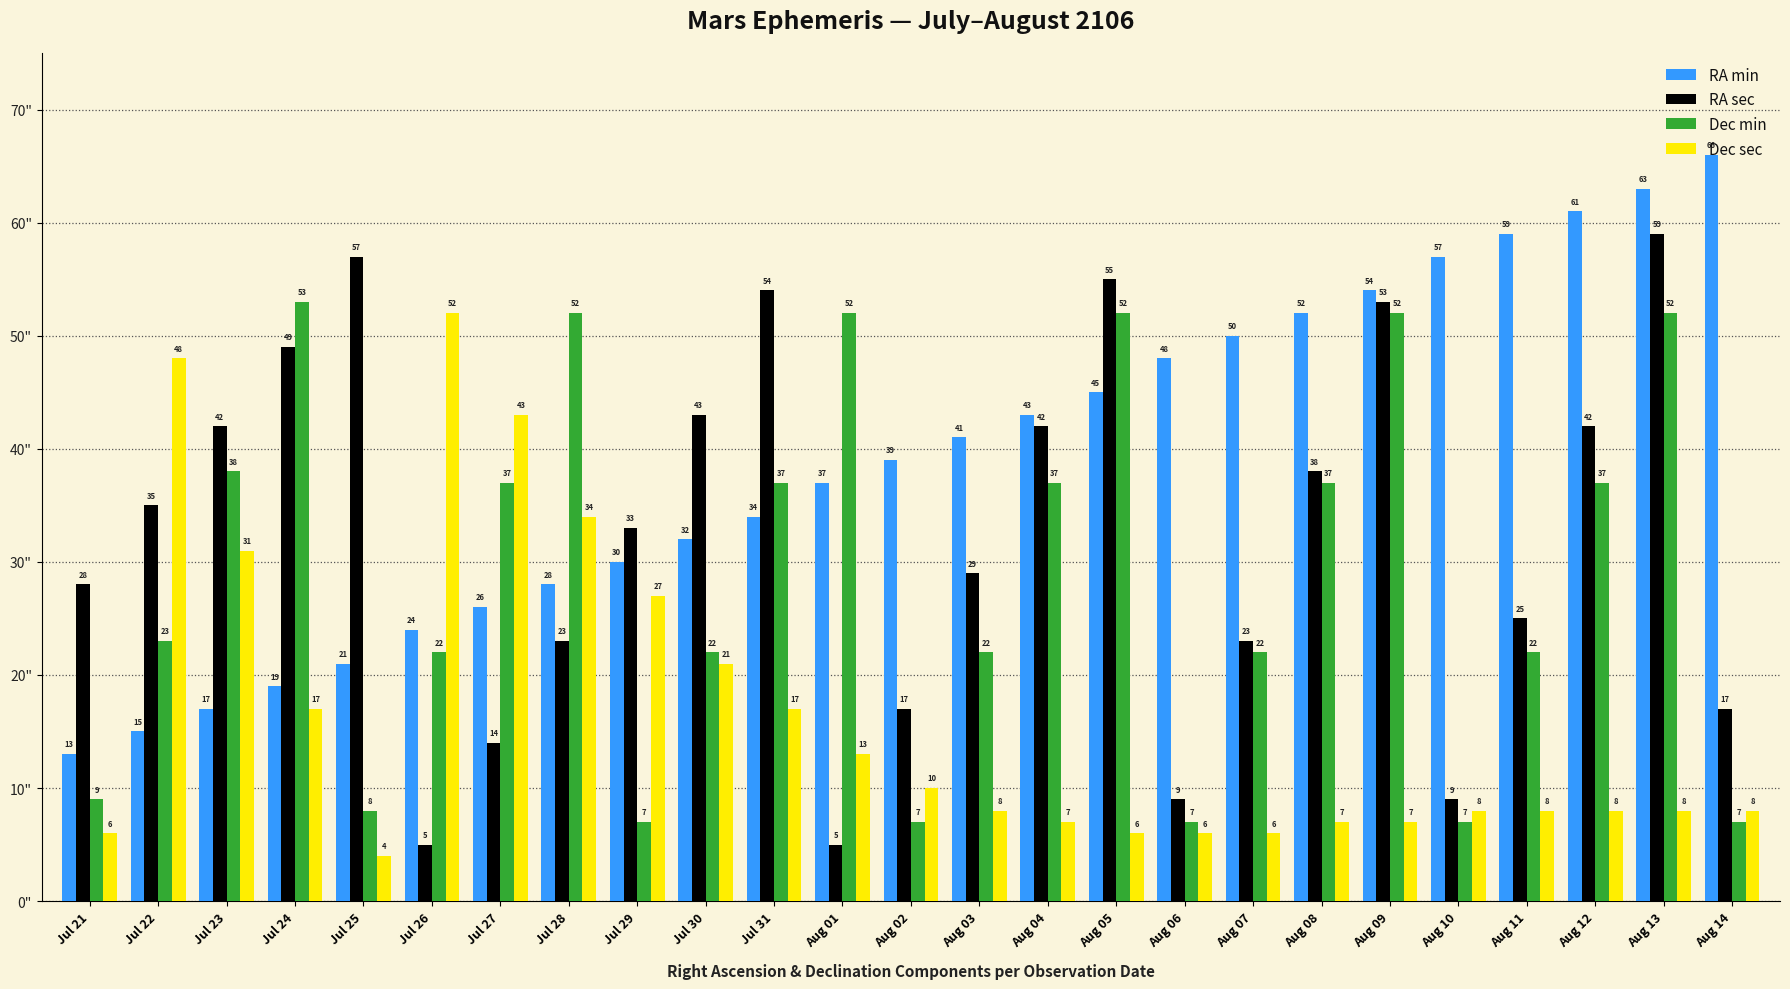

What is the value of the Dec sec bar at the 5th from the left?

4